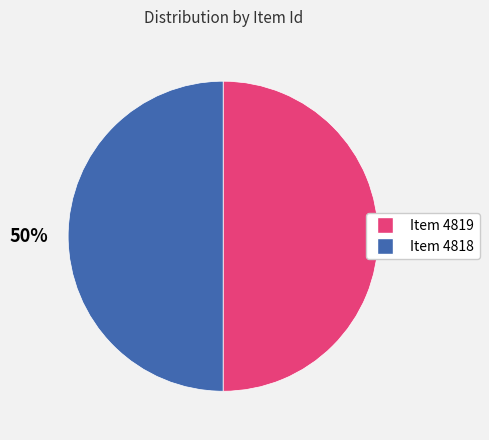

To the nearest percent, what percentage of the pie is Item 4819?

50%